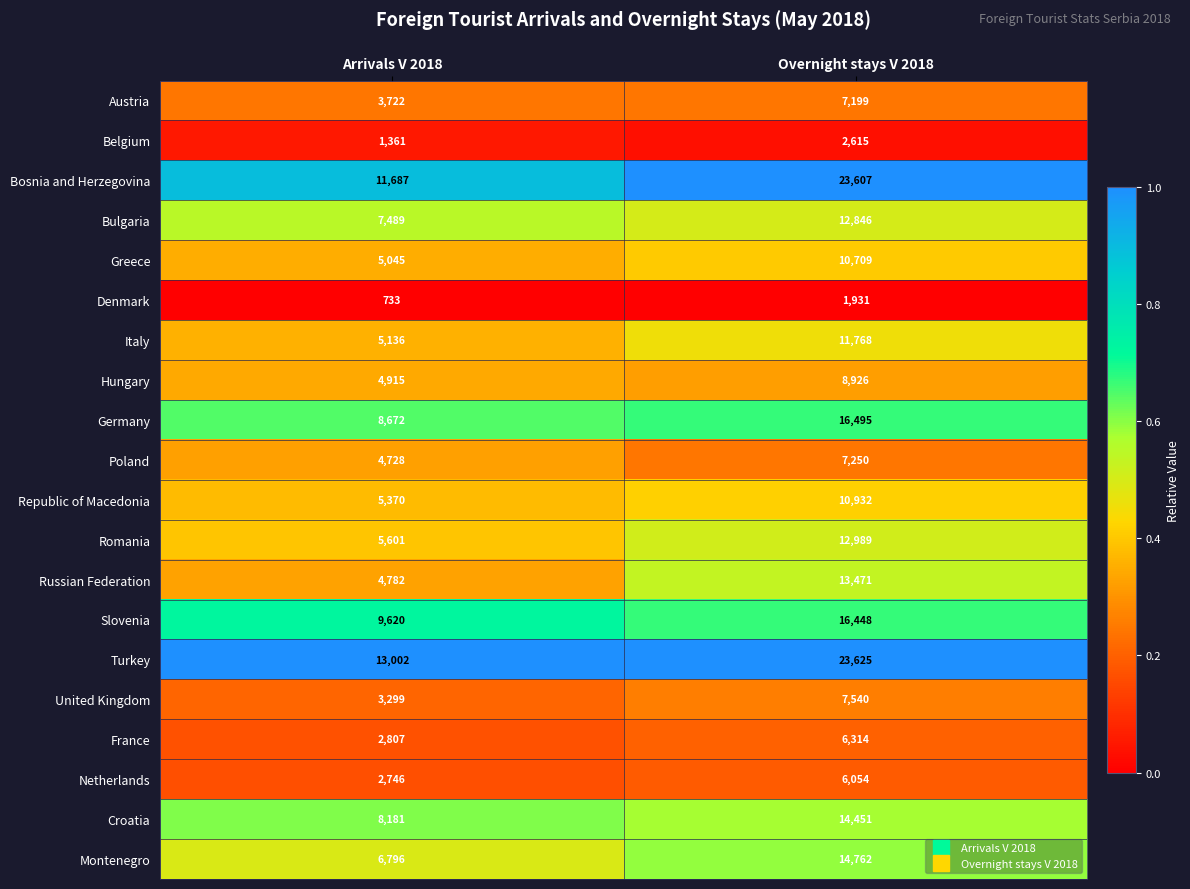

What is the average value of the Slovenia series?

13034